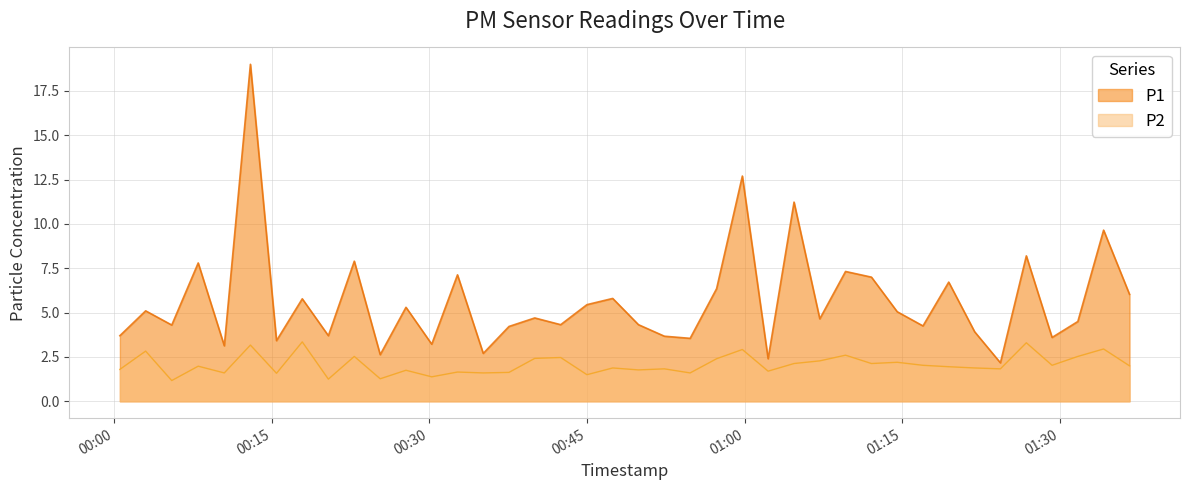

True or false: P2 and P1 cross at least once.

False